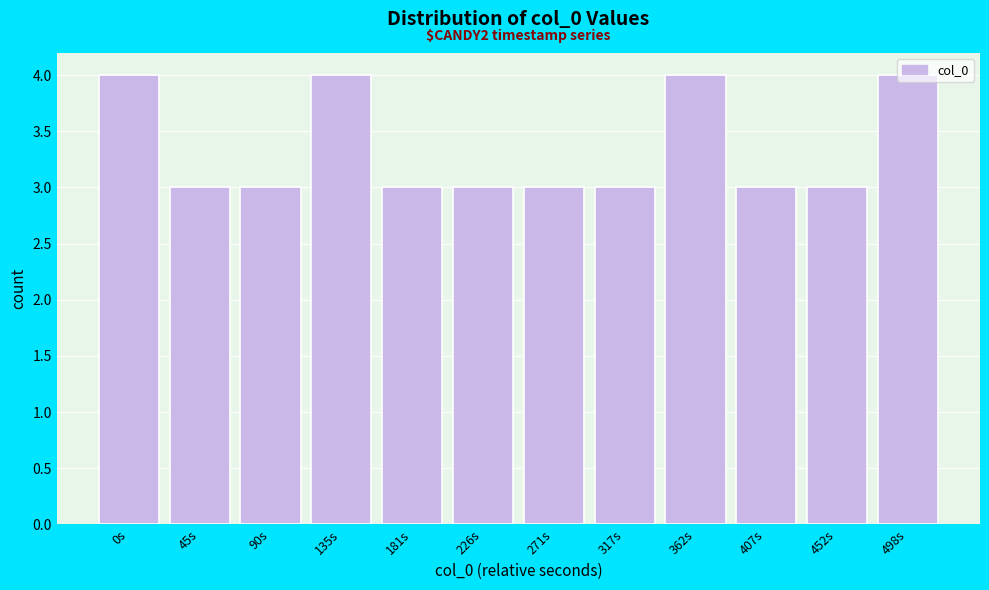

What is the ratio of the value at 45s to the value at 0s?

0.8